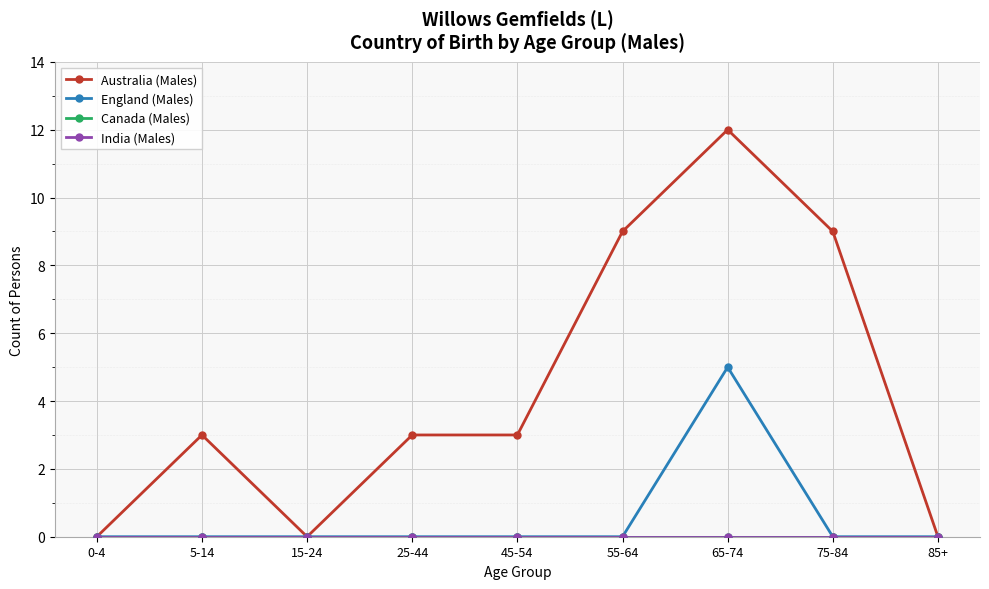

Does the chart have visible grid lines?

Yes